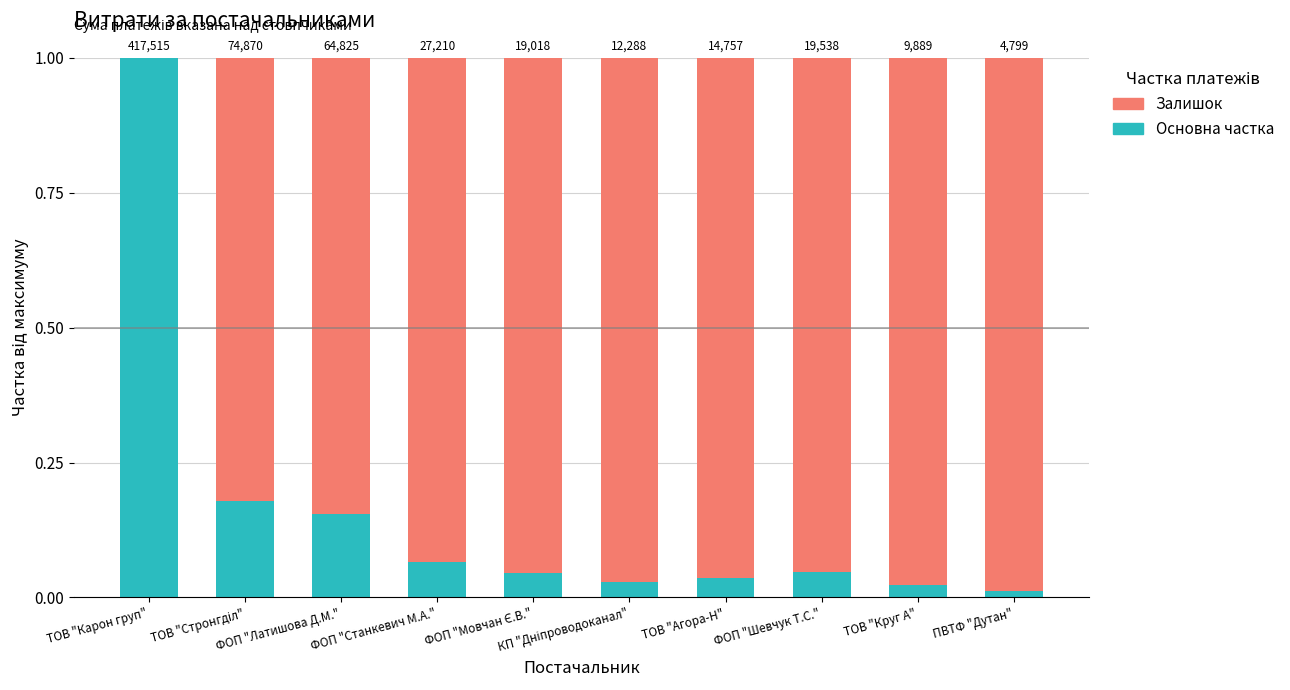

Does the chart contain stacked bars?

Yes